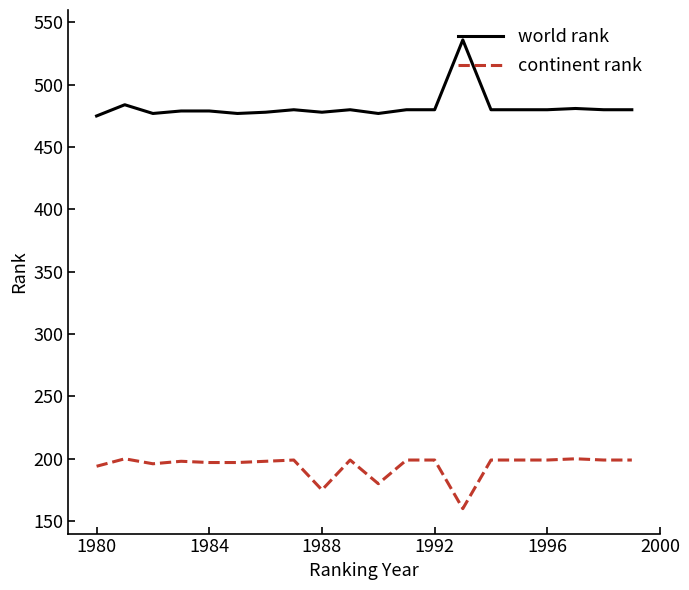

Which series has the widest spread of values?

world rank